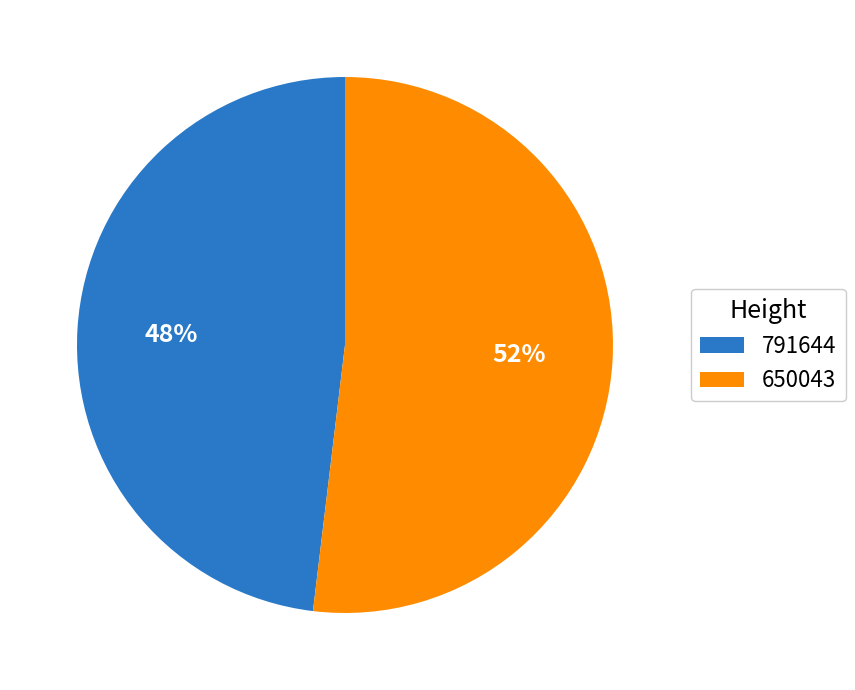

To the nearest percent, what is the average slice percentage?

50%